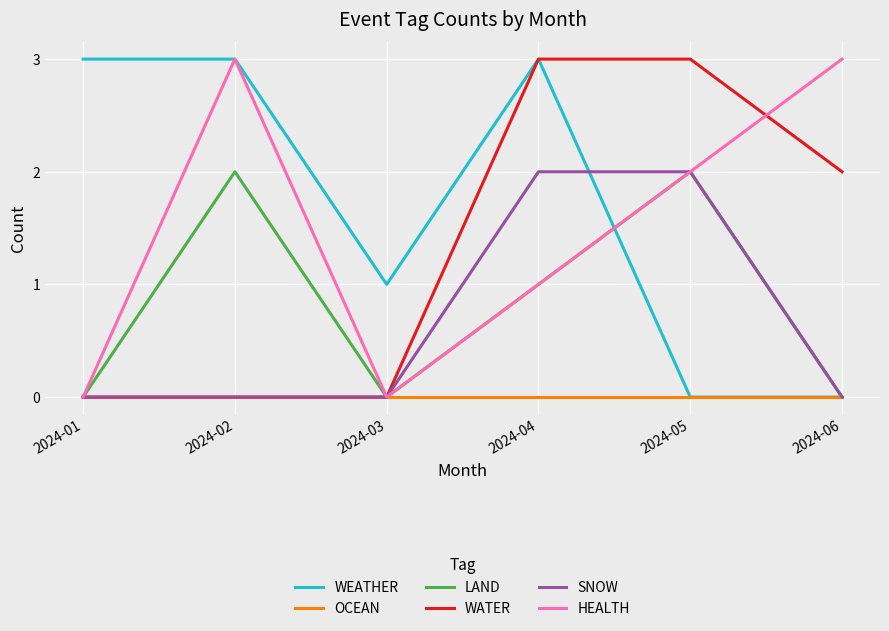

The value of LAND at 2024-02 is 3. True or false?

False